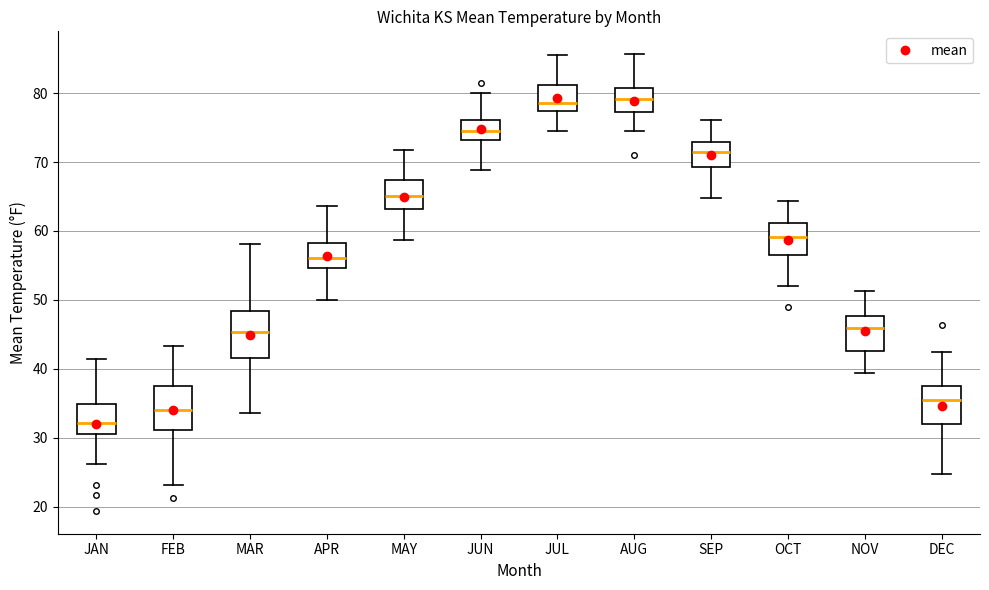

Reading left to right, read every box against the y-axis: the position of its median line, the range the box covers, and the ends of its whiskers. The values are not printed on the chart, so give them approximately, as read against the axis.

JAN: median 32, box 31 to 35, whiskers 26 to 41
FEB: median 34, box 31 to 38, whiskers 23 to 43
MAR: median 45, box 42 to 48, whiskers 34 to 58
APR: median 56, box 55 to 58, whiskers 50 to 64
MAY: median 65, box 63 to 67, whiskers 59 to 72
JUN: median 74, box 73 to 76, whiskers 69 to 80
JUL: median 79, box 77 to 81, whiskers 74 to 85
AUG: median 79, box 77 to 81, whiskers 74 to 86
SEP: median 71, box 69 to 73, whiskers 65 to 76
OCT: median 59, box 56 to 61, whiskers 52 to 64
NOV: median 46, box 43 to 48, whiskers 39 to 51
DEC: median 35, box 32 to 38, whiskers 25 to 42